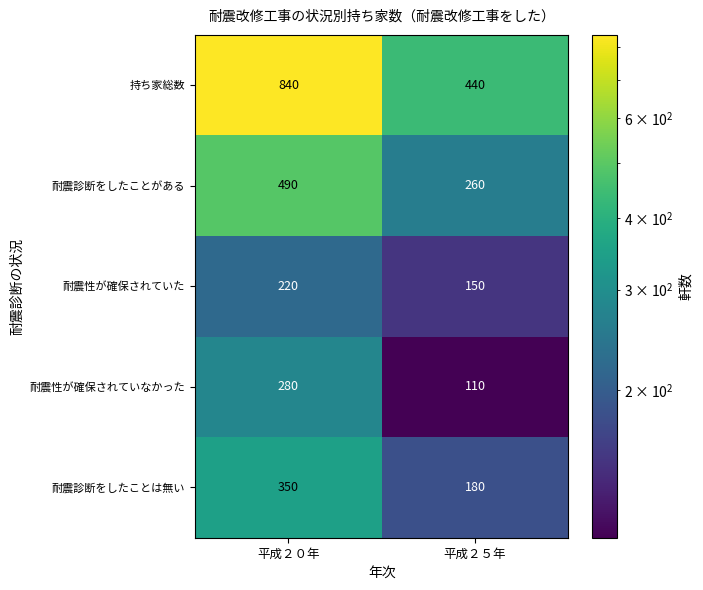

The 耐震診断をしたことは無い series shows 180 at 平成２５年. True or false?

True